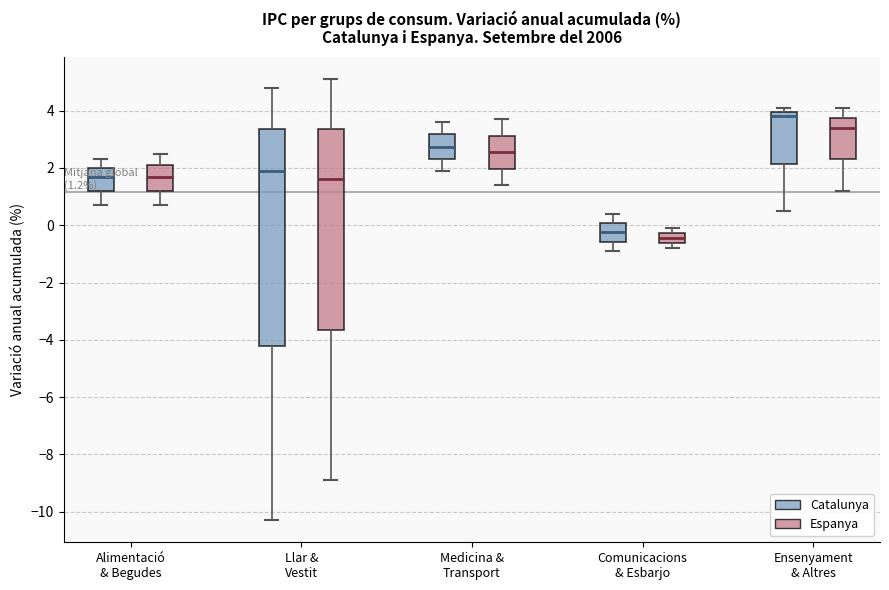

Which box has the lowest median line?

Comunicacions & Esbarjo (Espanya)